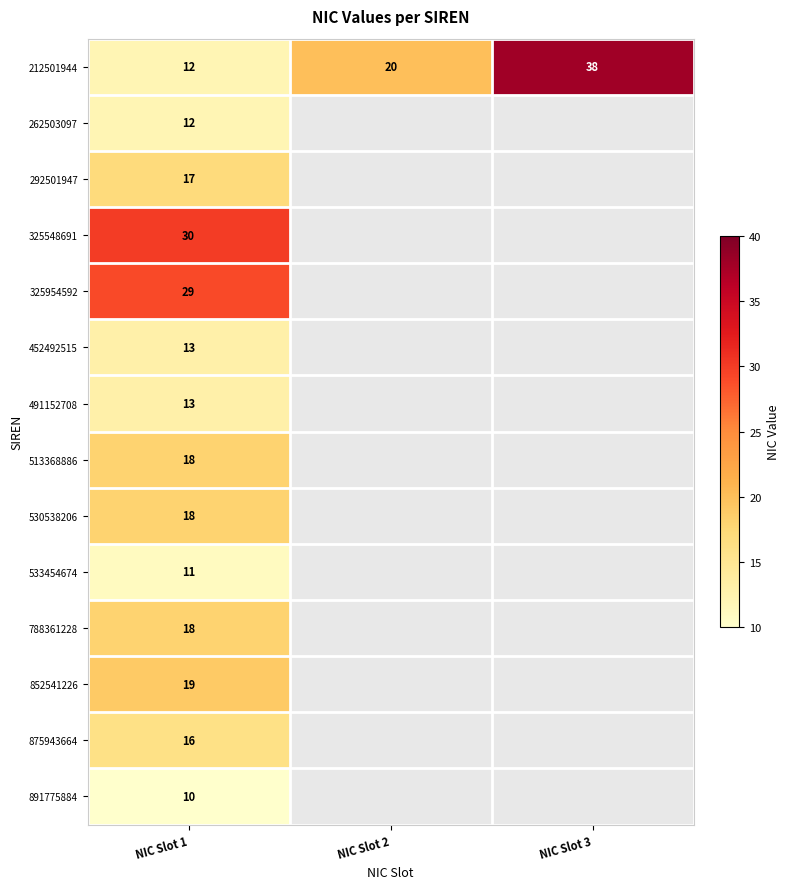

The value of 875943664 at NIC Slot 1 is 29. True or false?

False